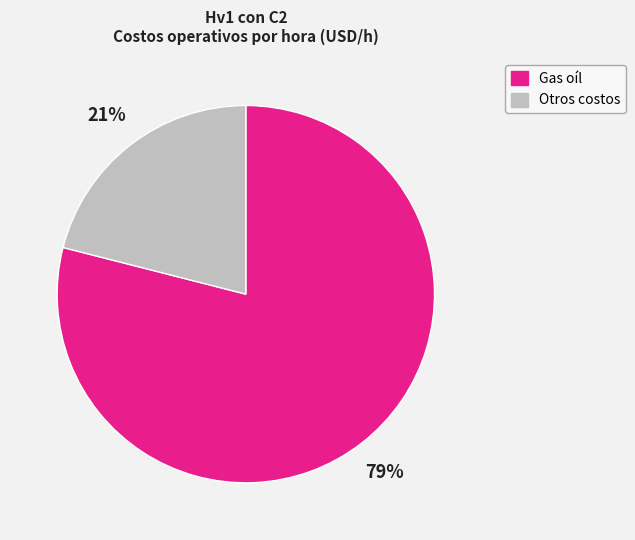

Is there a majority slice in this chart?

Yes